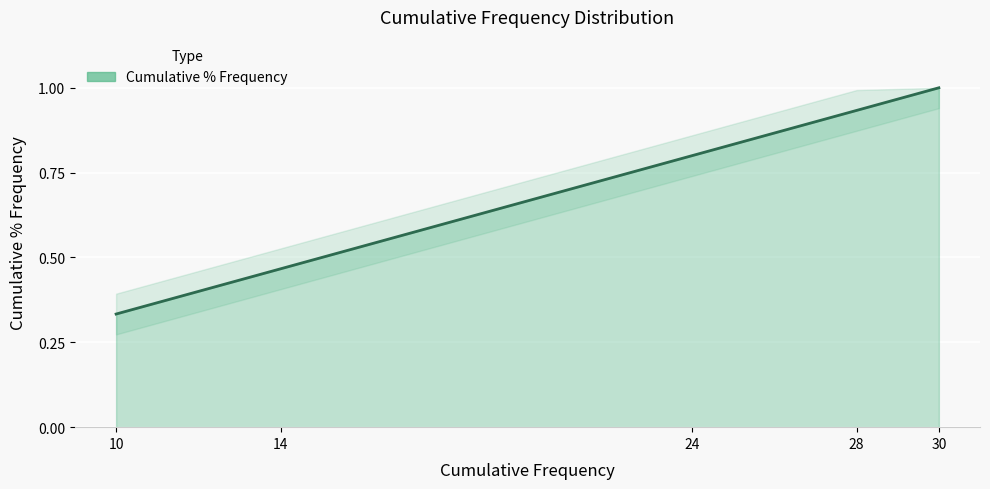

Is it true that the value at 24 is 0.8?

True